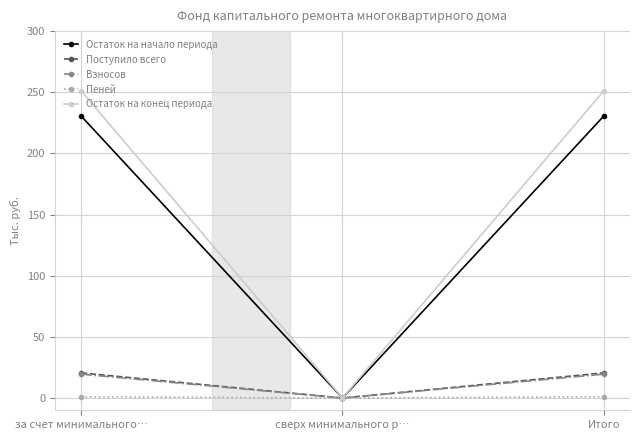

What is the maximum value for Взносов?

19.5